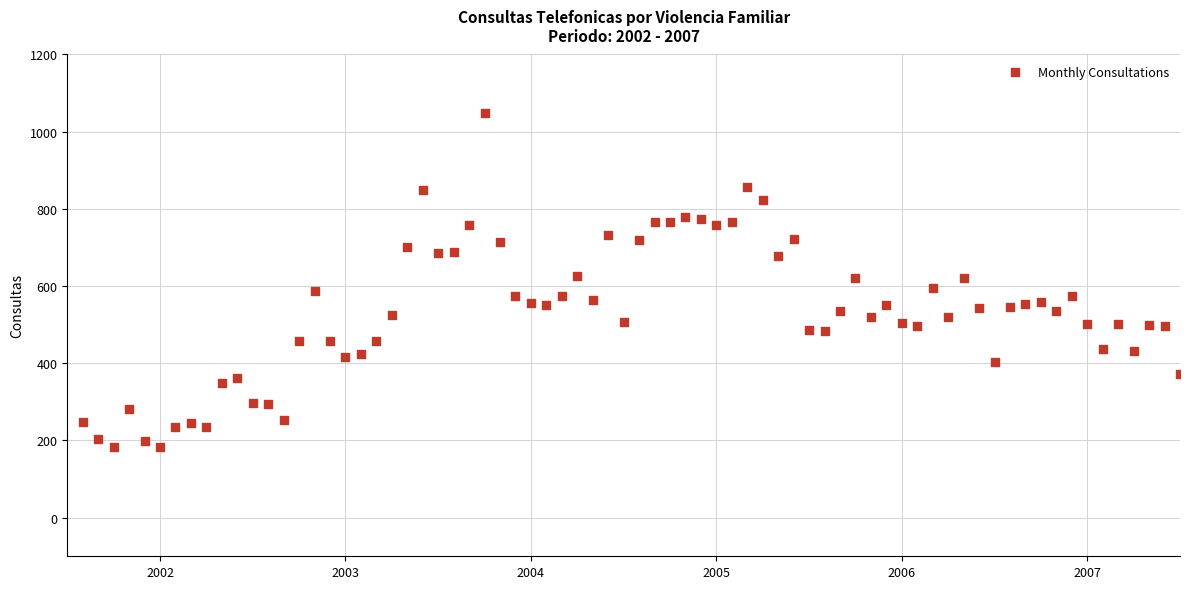

What is the range of Y values (max minus min)?

866